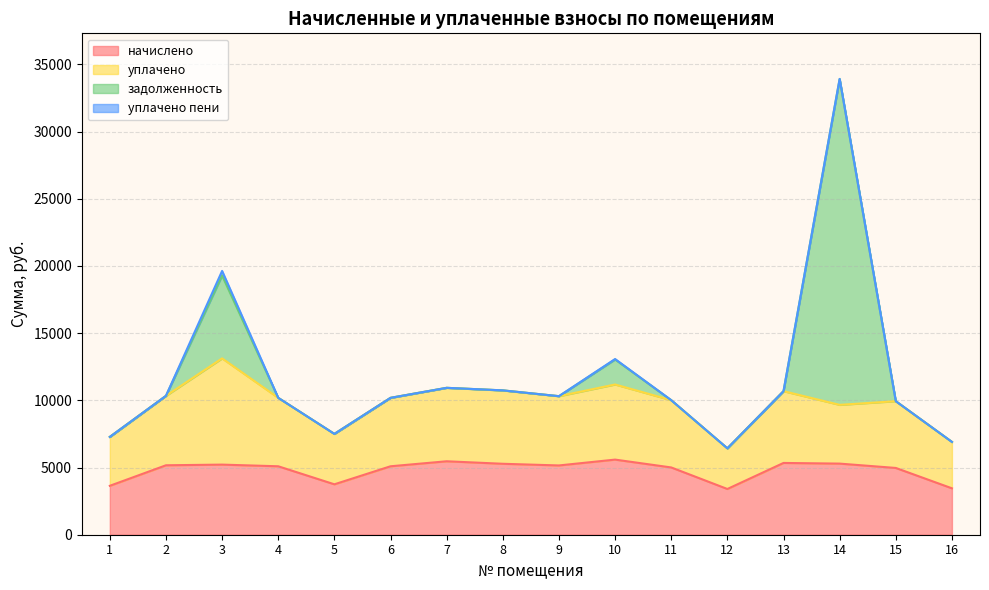

The value of уплачено at 11 is 2448.1. True or false?

False